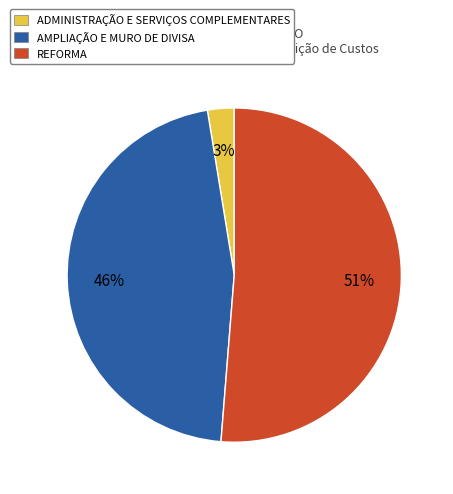

What percentage is the REFORMA slice, to the nearest percent?

51%